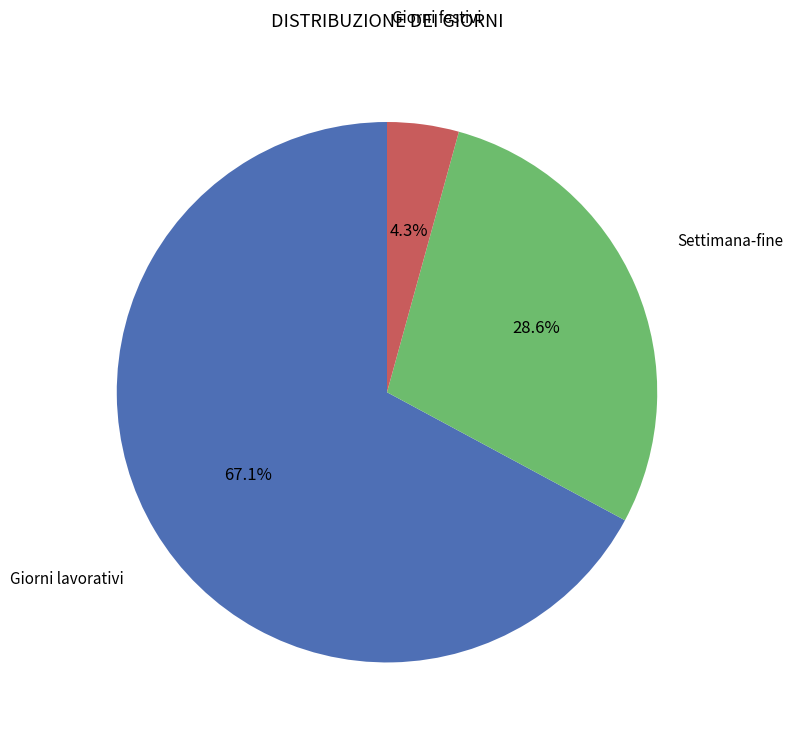

Does any single category account for the majority?

Yes